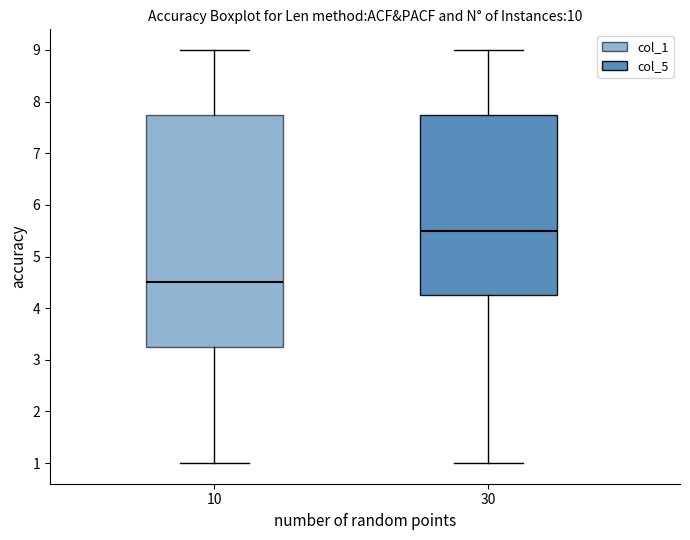

Which box's median line is the highest?

30